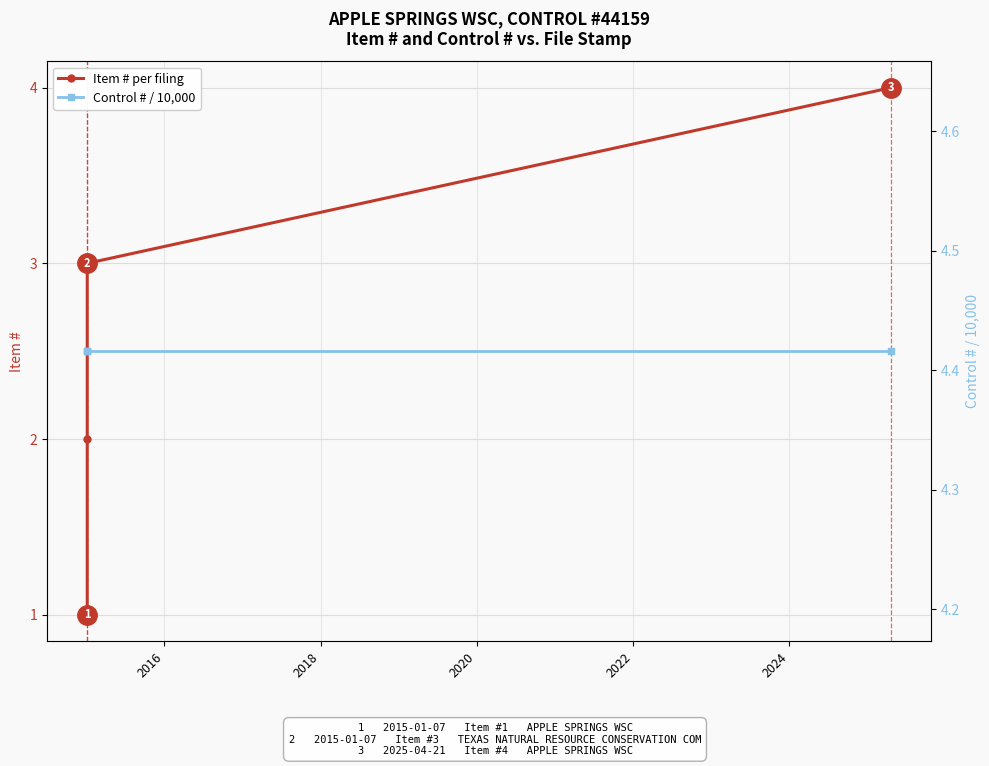

True or false: Item # per filing and Control # / 10,000 intersect in this chart.

False